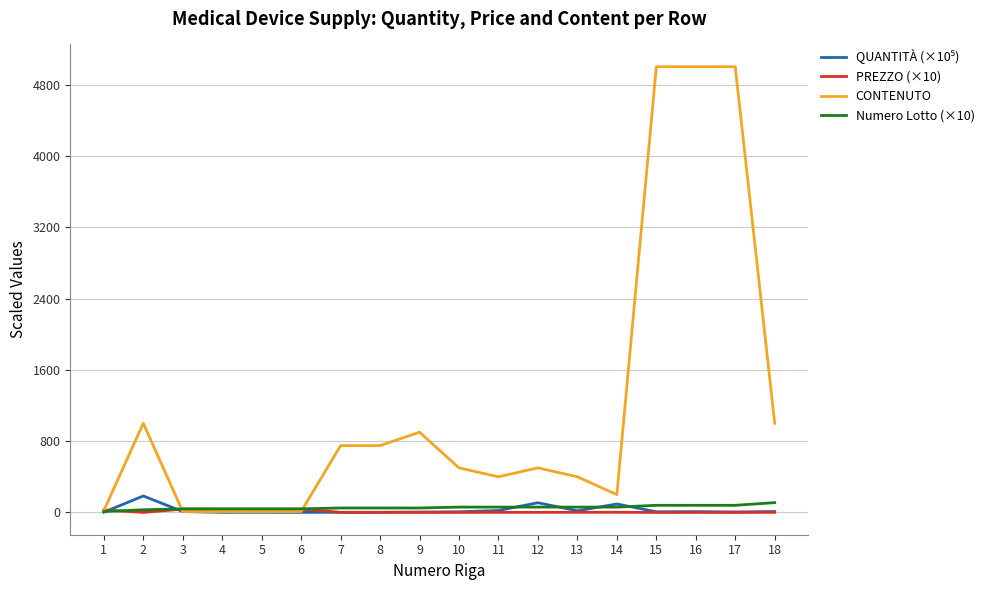

True or false: PREZZO (×10) has more than 0 points higher than both neighbors.

True